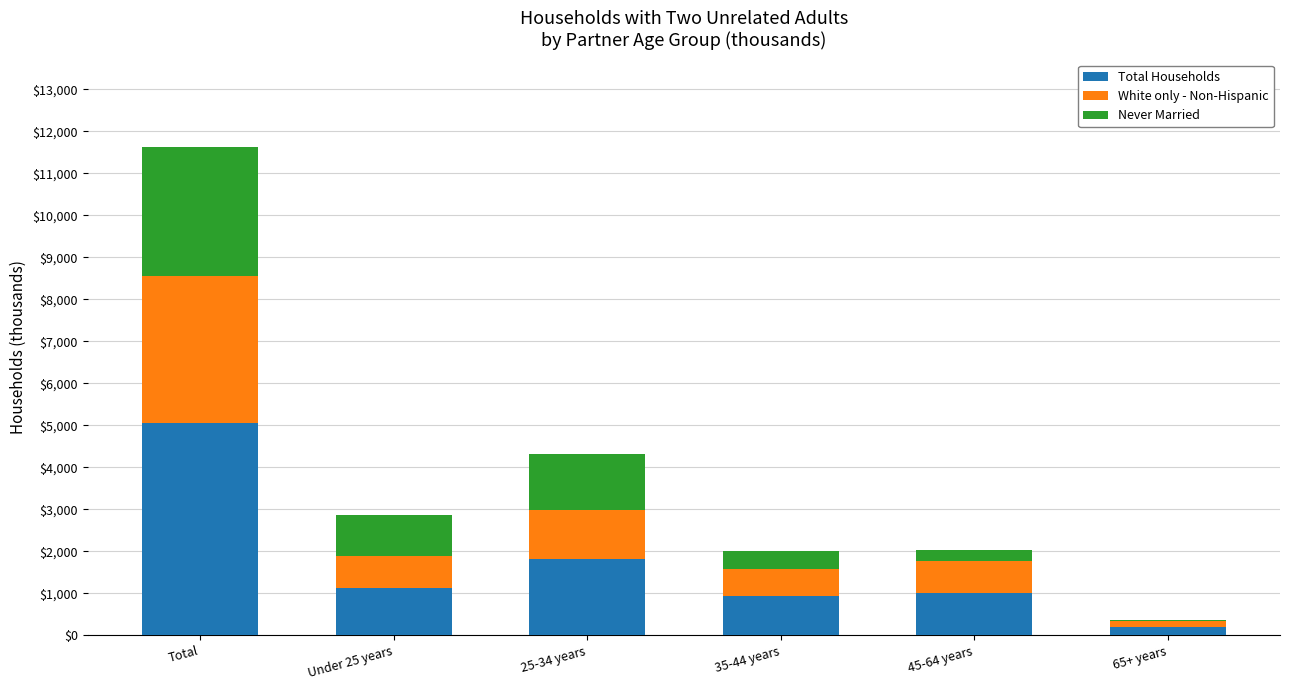

What is the highest value of the Total Households series?

5054